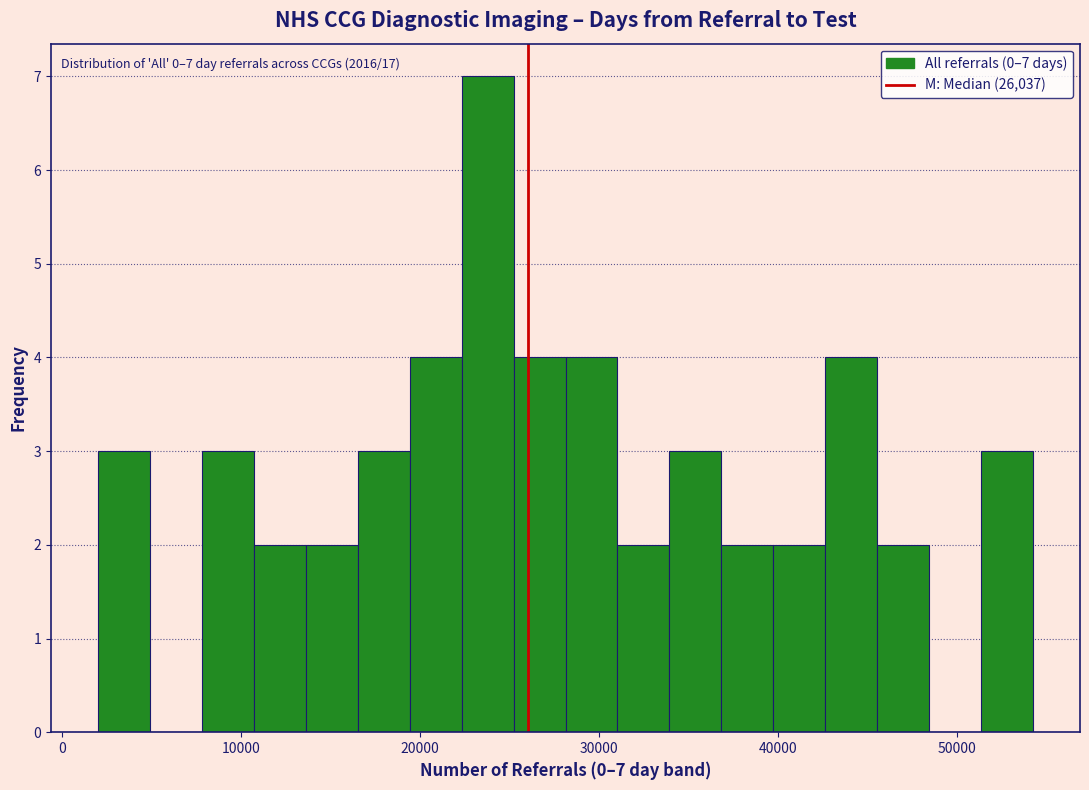

Around what value on the x-axis is the tallest bar? Give the approximate position of its centre, as read against the axis.

24000